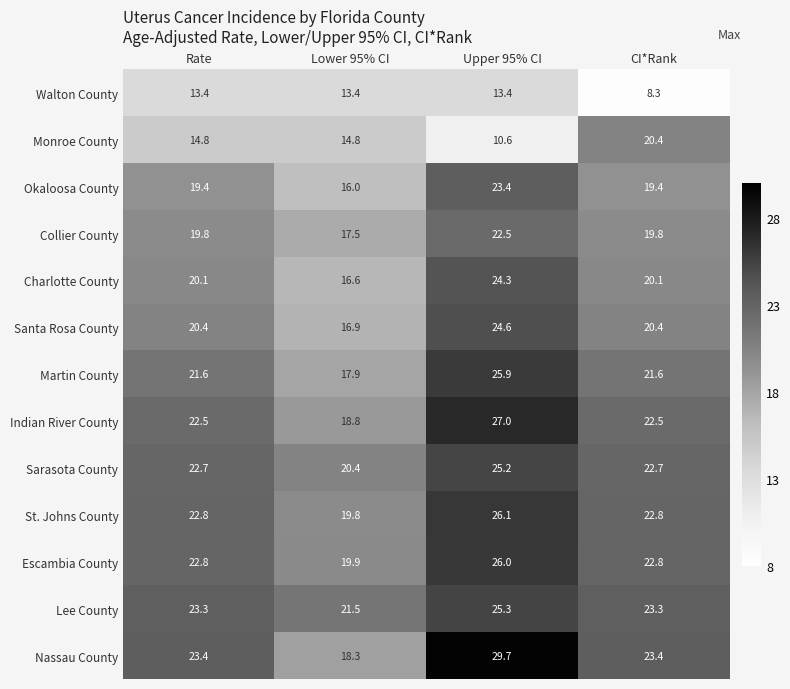

Which label corresponds to the largest value in the chart?

Upper 95% CI